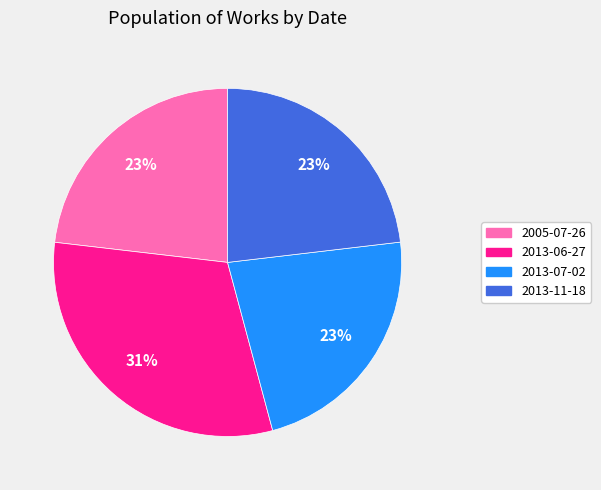

The 2013-06-27 slice represents 31% of the pie. True or false?

True